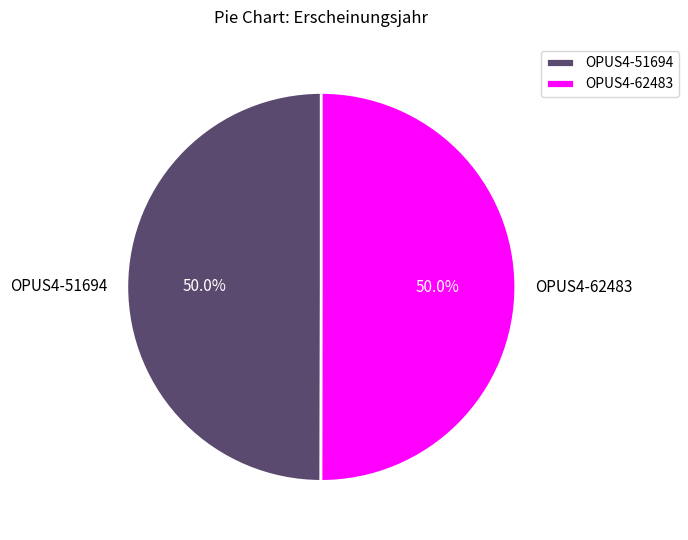

How much of the chart is everything except OPUS4-51694?

50.0%